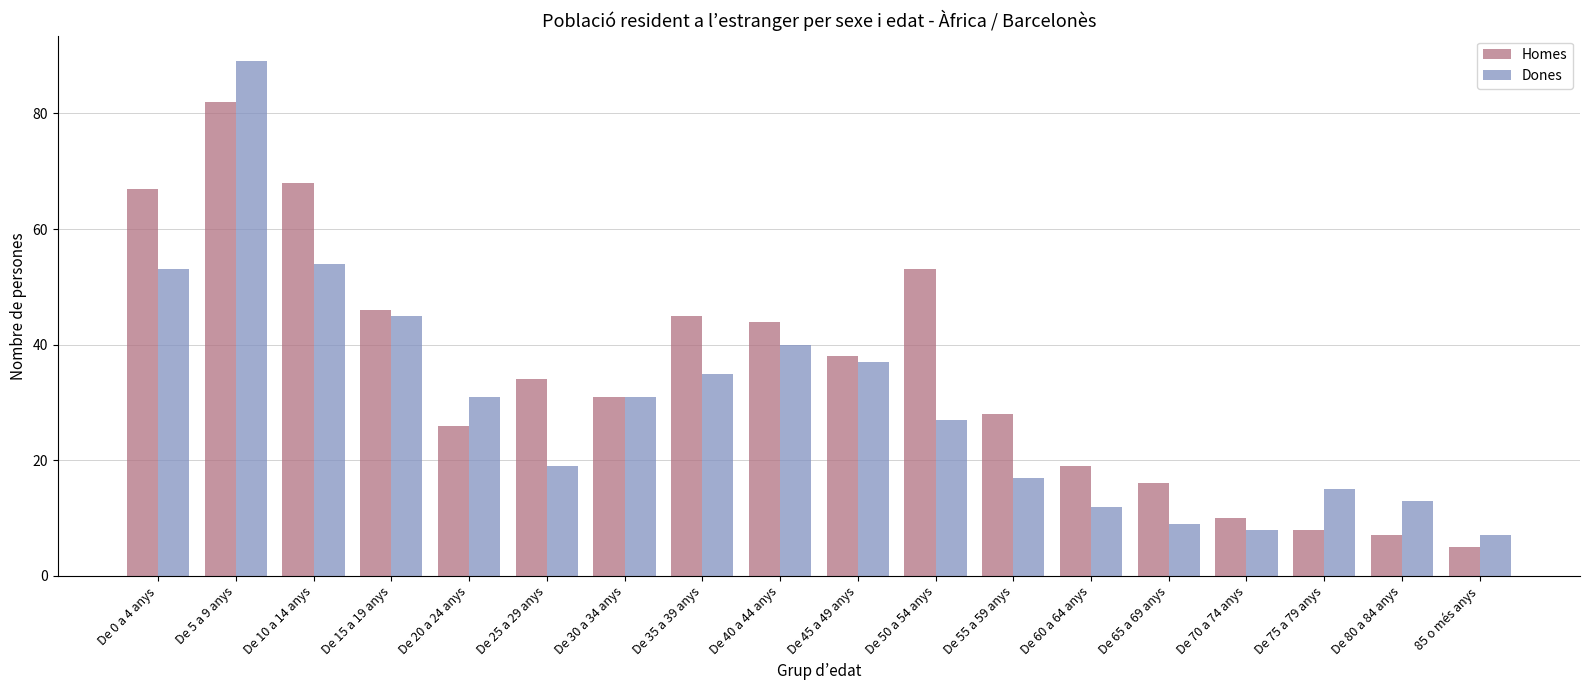

Reading right to left, list all the values displayed in this chart.

Homes: 85 o més anys=5	De 80 a 84 anys=7	De 75 a 79 anys=8	De 70 a 74 anys=10	De 65 a 69 anys=16	De 60 a 64 anys=19	De 55 a 59 anys=28	De 50 a 54 anys=53	De 45 a 49 anys=38	De 40 a 44 anys=44	De 35 a 39 anys=45	De 30 a 34 anys=31	De 25 a 29 anys=34	De 20 a 24 anys=26	De 15 a 19 anys=46	De 10 a 14 anys=68	De 5 a 9 anys=82	De 0 a 4 anys=67
Dones: 85 o més anys=7	De 80 a 84 anys=13	De 75 a 79 anys=15	De 70 a 74 anys=8	De 65 a 69 anys=9	De 60 a 64 anys=12	De 55 a 59 anys=17	De 50 a 54 anys=27	De 45 a 49 anys=37	De 40 a 44 anys=40	De 35 a 39 anys=35	De 30 a 34 anys=31	De 25 a 29 anys=19	De 20 a 24 anys=31	De 15 a 19 anys=45	De 10 a 14 anys=54	De 5 a 9 anys=89	De 0 a 4 anys=53